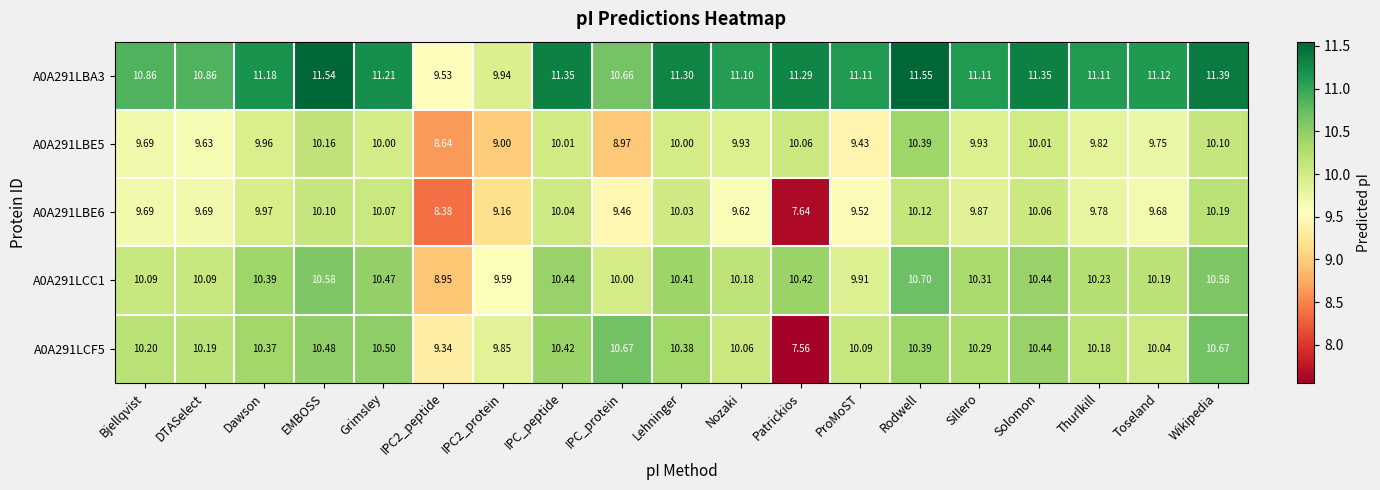

Which category has the highest value in the A0A291LBA3 series?

Rodwell